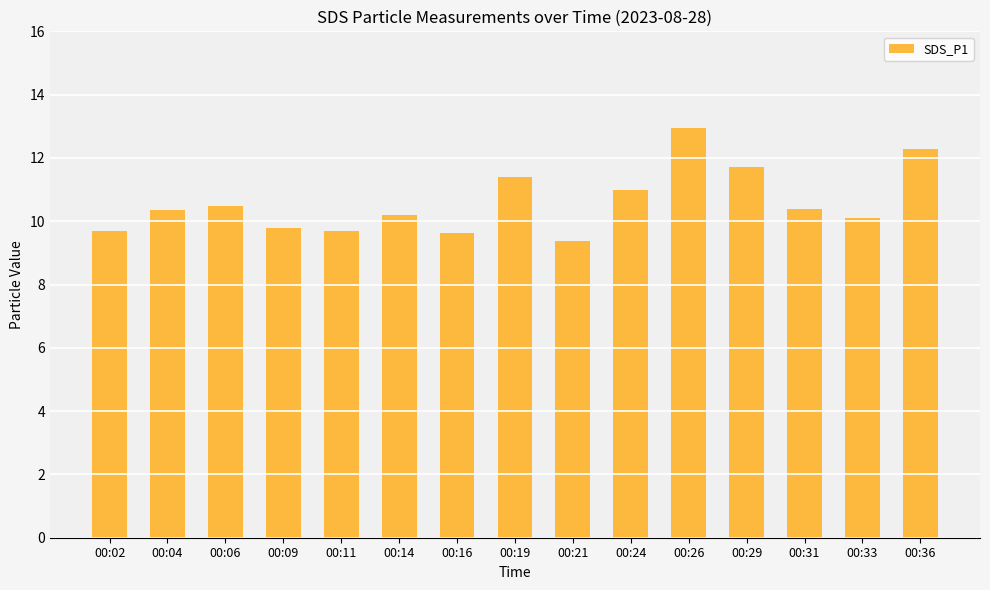

The chart shows a value of 3.3 at 00:04. True or false?

False